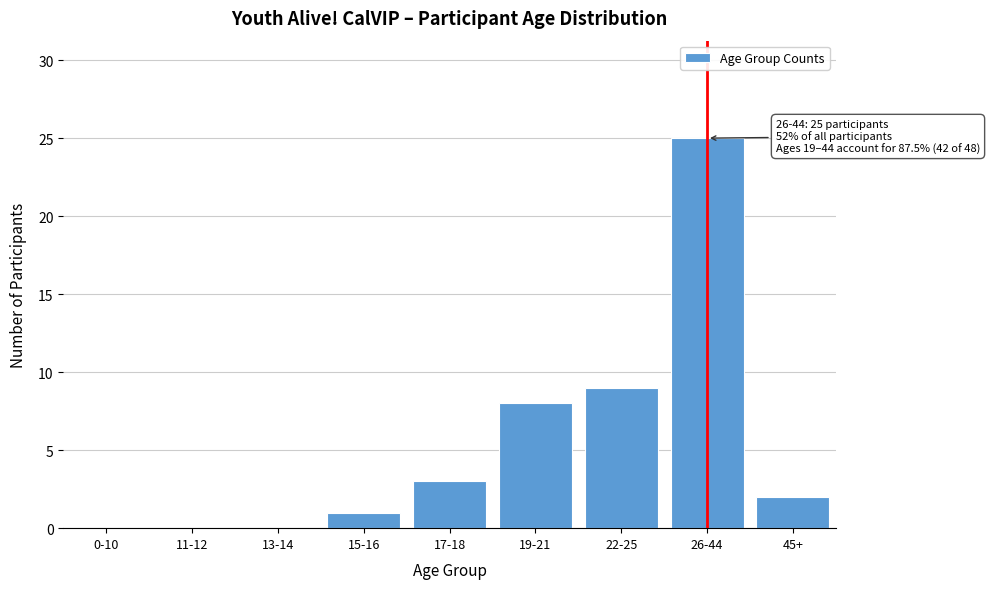

Reading left to right, what are all the values shown in this chart?

0-10=0	11-12=0	13-14=0	15-16=1	17-18=3	19-21=8	22-25=9	26-44=25	45+=2